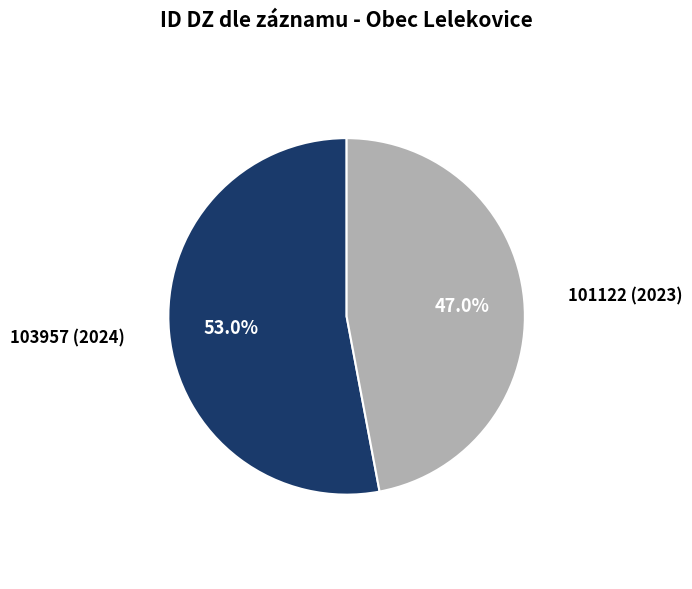

Is there any slice that represents more than half of the pie?

Yes